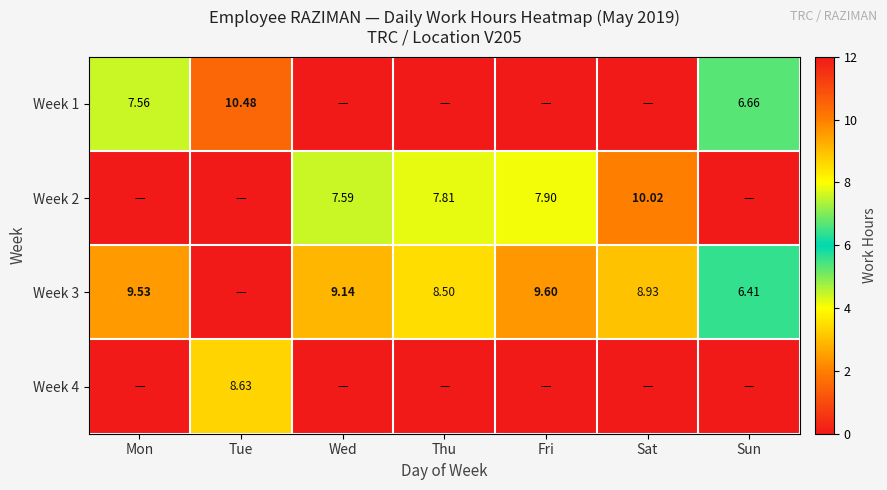

Which series has the largest range (max minus min)?

Week 1